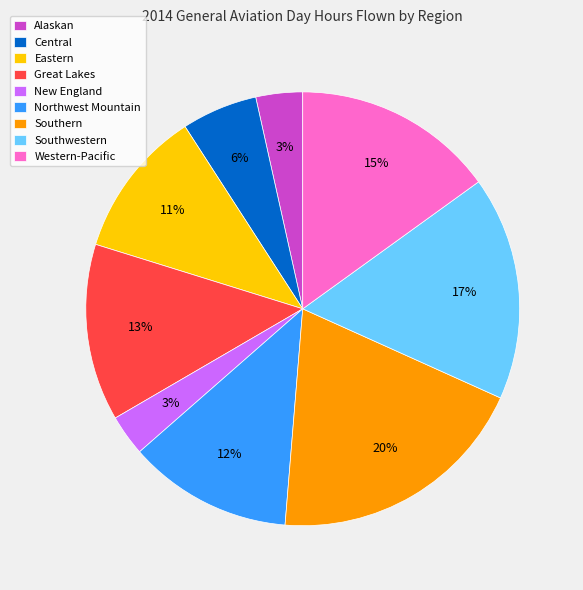

What is the ratio of the value at Northwest Mountain to the value at Western-Pacific?

0.8